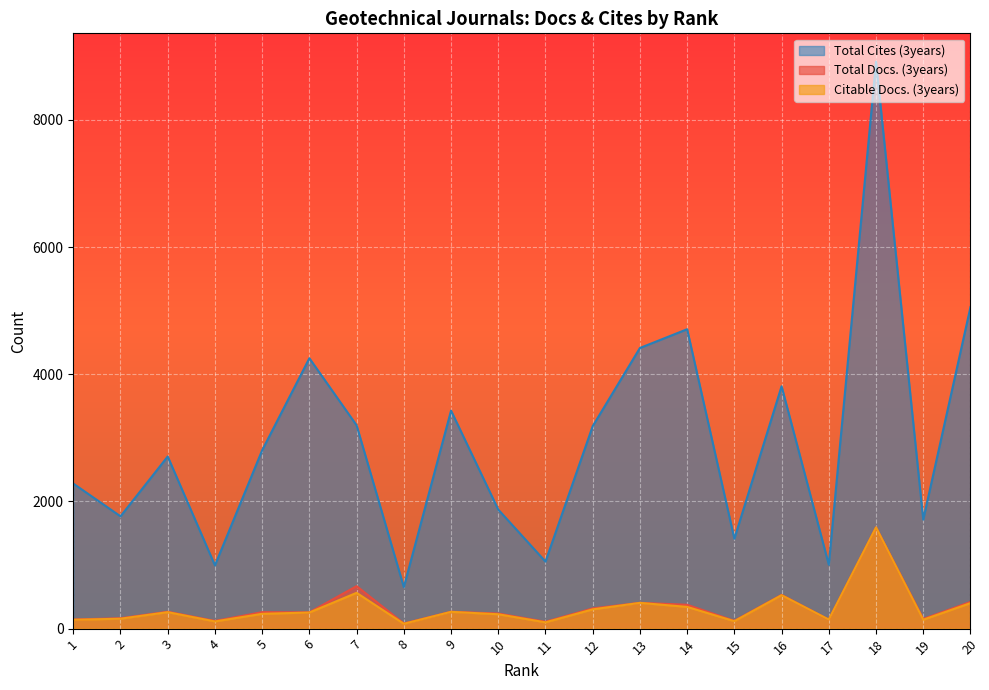

True or false: Citable Docs. (3years) and Total Docs. (3years) intersect in this chart.

False